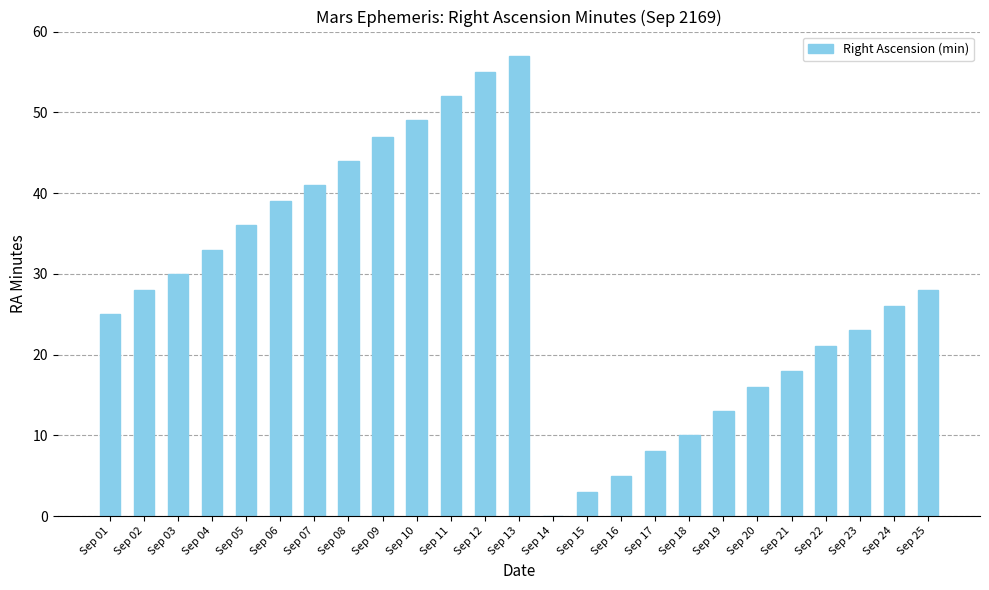

Count the number of data series in this chart.

1